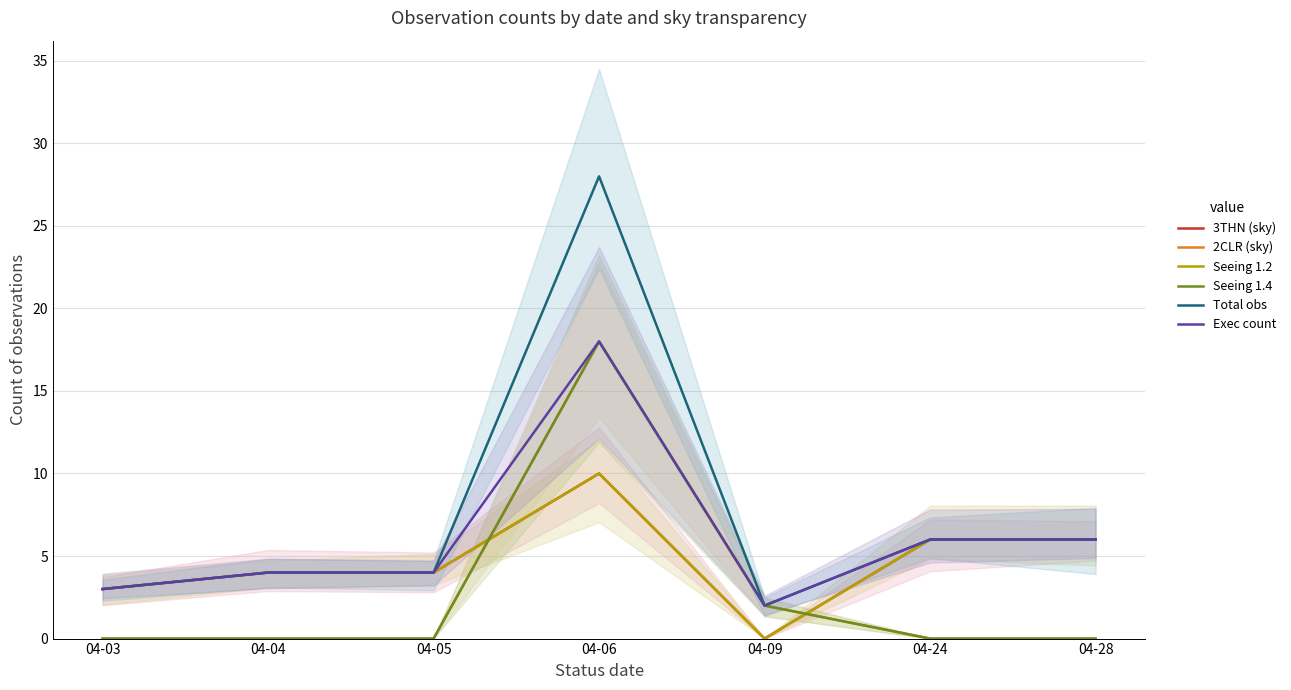

Between which two adjacent categories do Seeing 1.4 and 3THN (sky) first intersect?

04-05 and 04-06